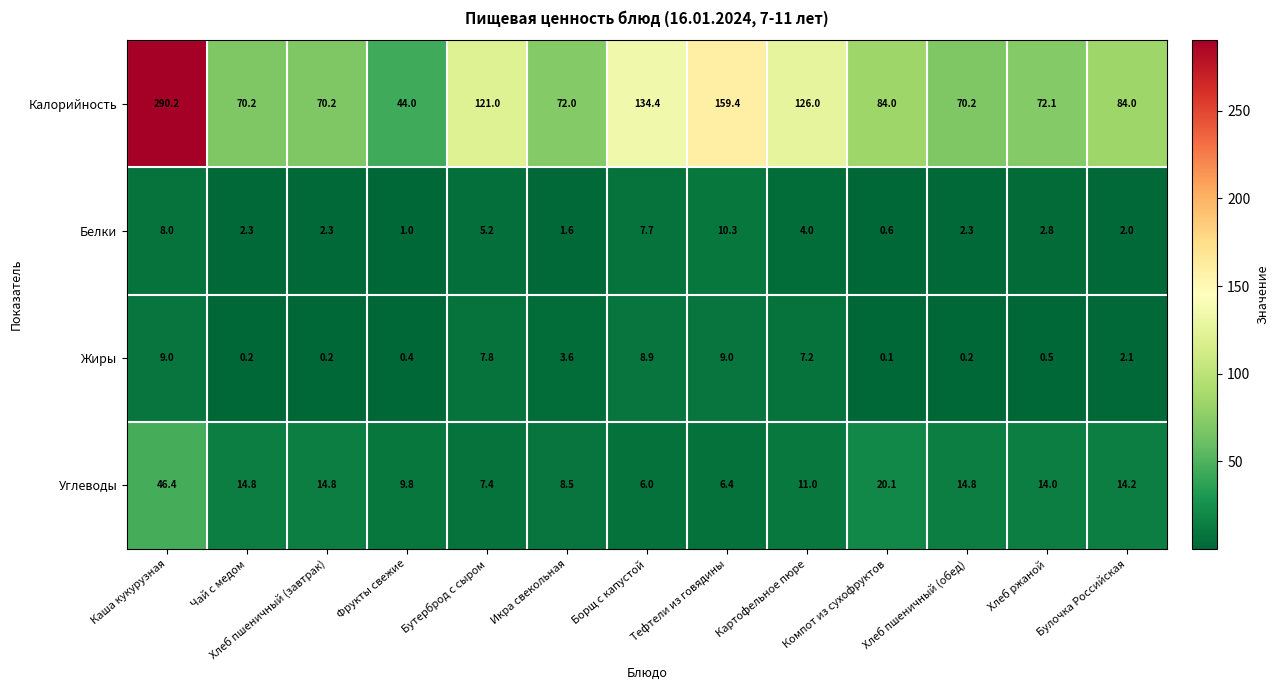

What is the lowest value of the Углеводы series?

6.0